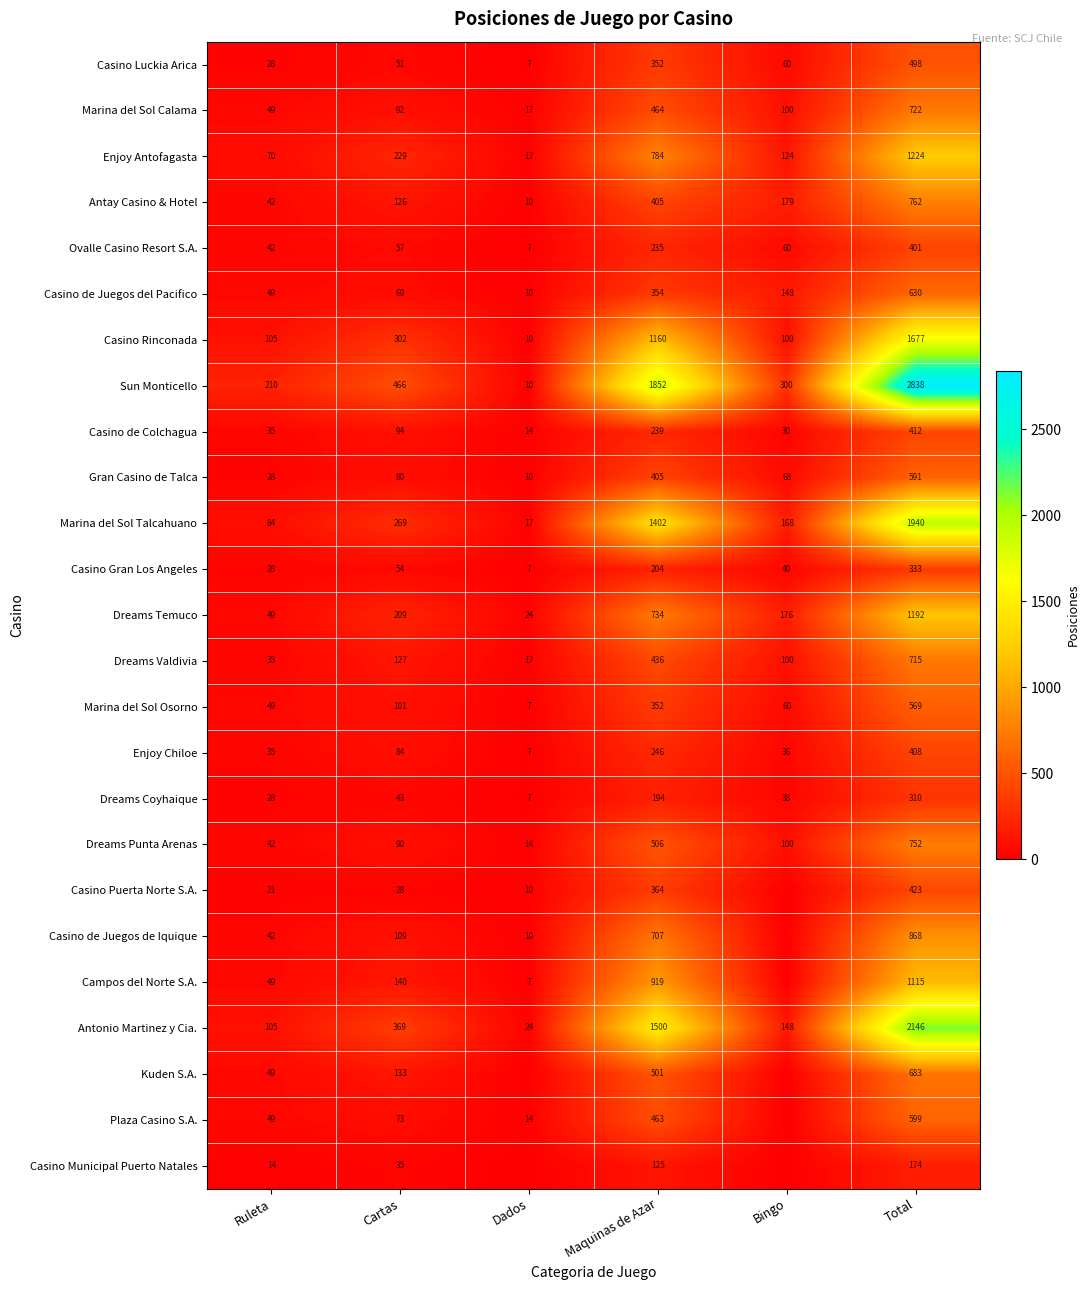

The Dreams Temuco series shows 734 at Maquinas de Azar. True or false?

True